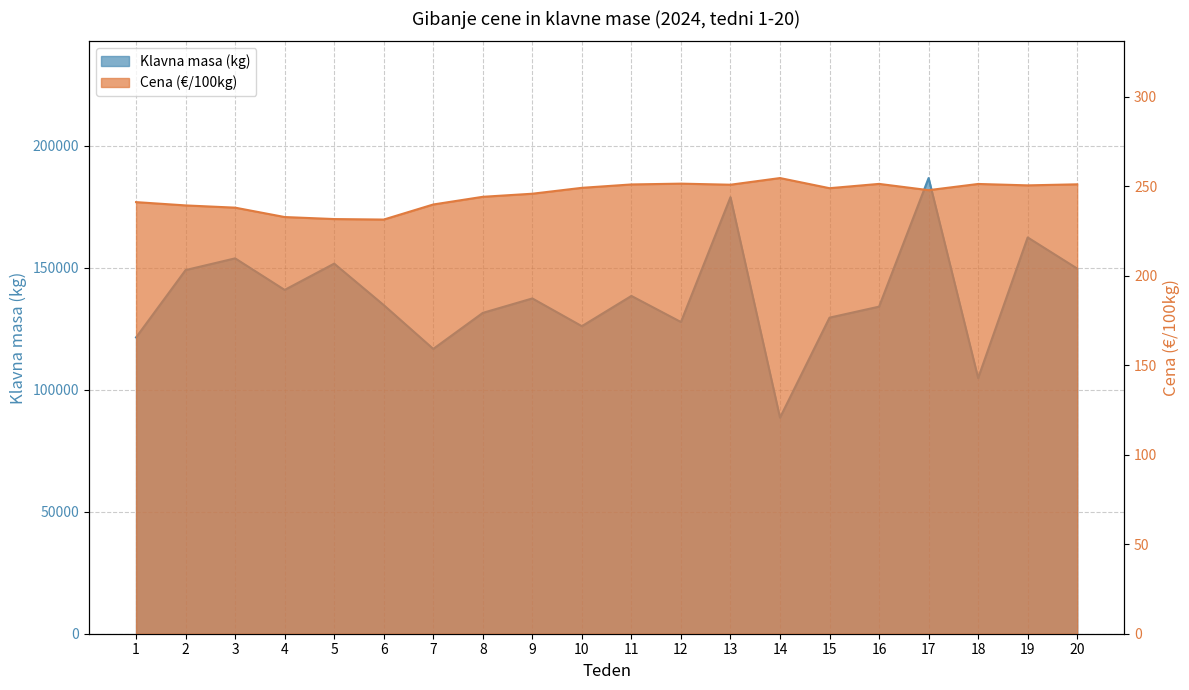

Does the chart display data point markers on the line(s)?

No